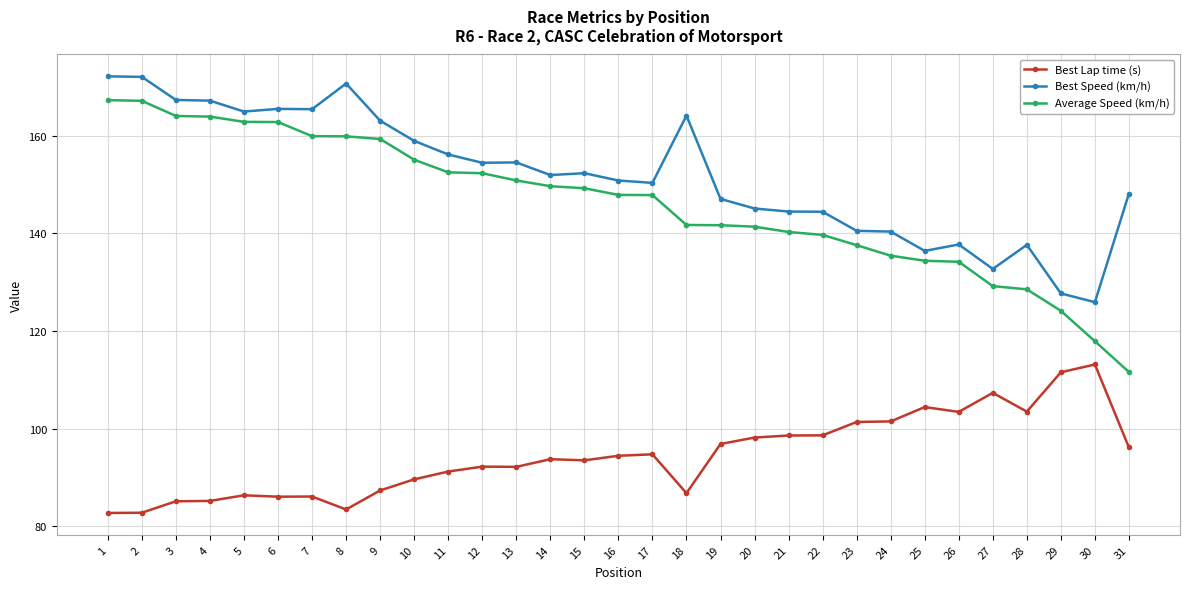

How many lines are shown in the chart?

3